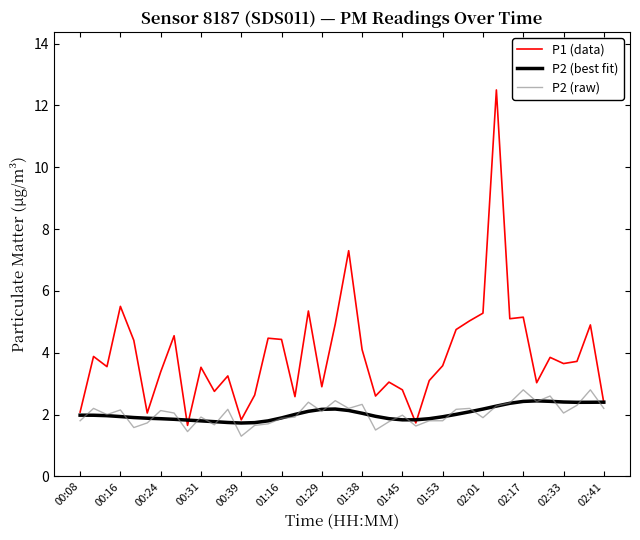

Which series has the largest range (max minus min)?

P1 (data)